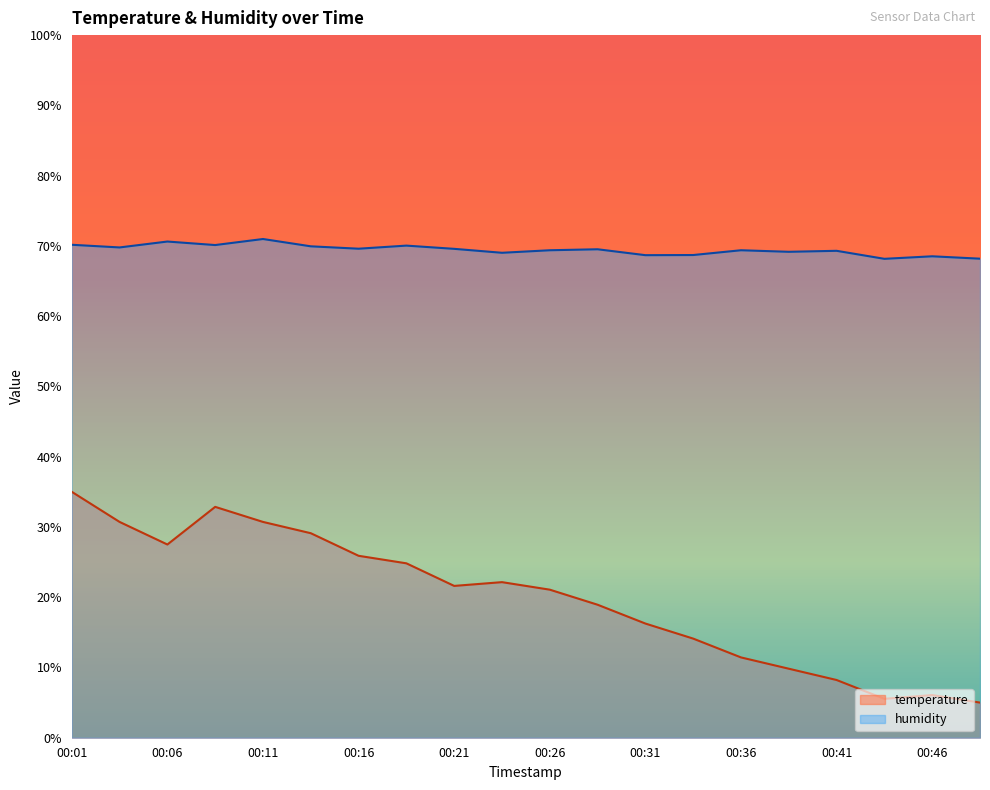

How many lines are shown in the chart?

2